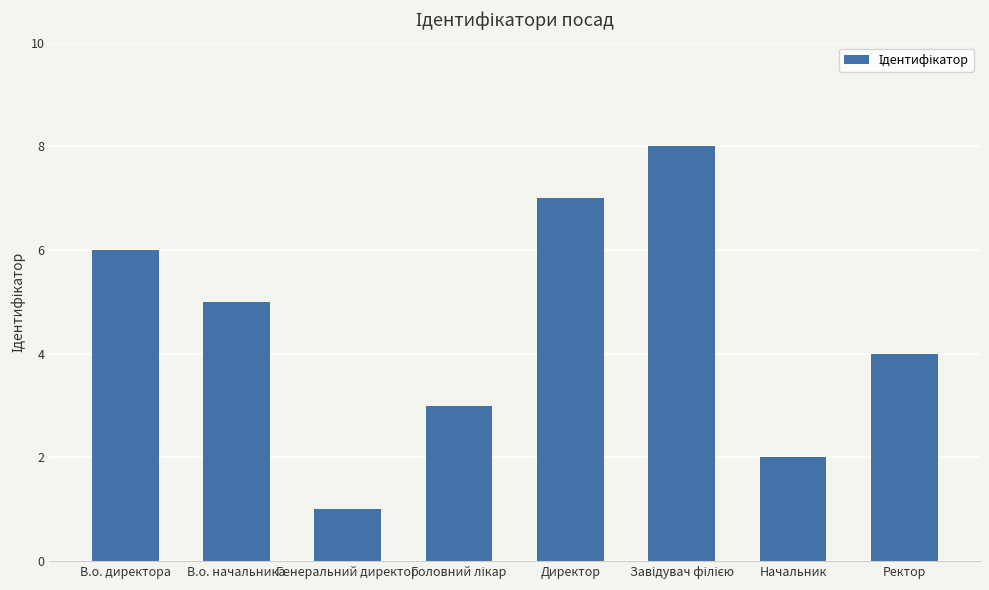

What is the minimum value shown in the chart?

1